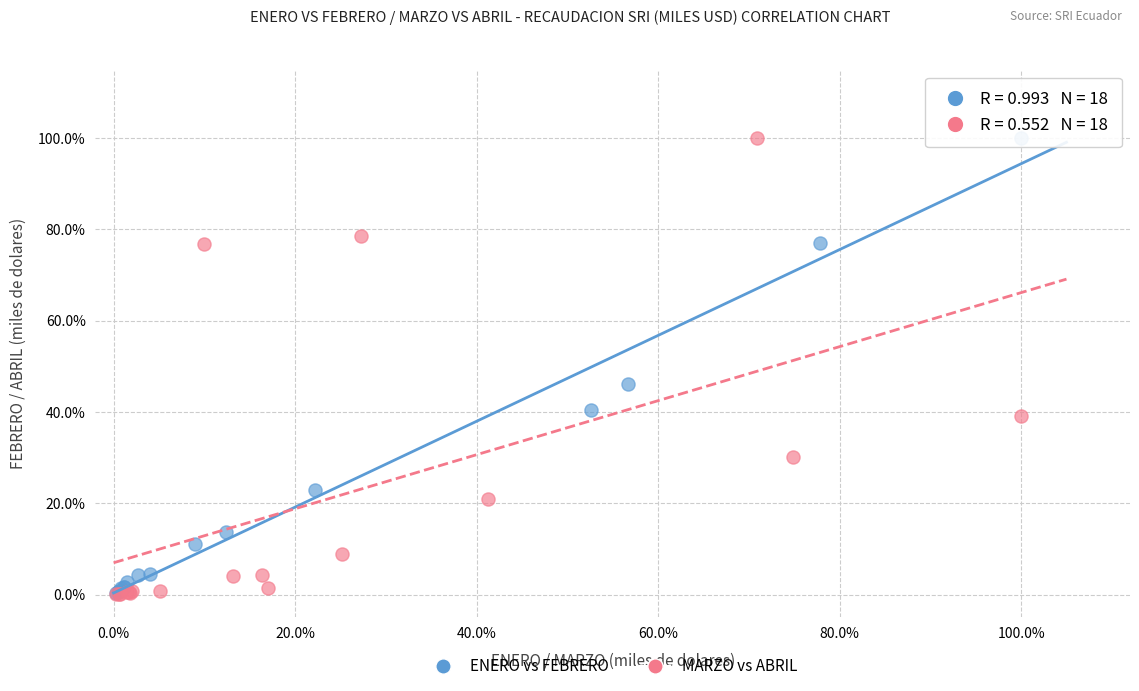

What are all the series names shown in the legend?

ENERO vs FEBRERO, MARZO vs ABRIL